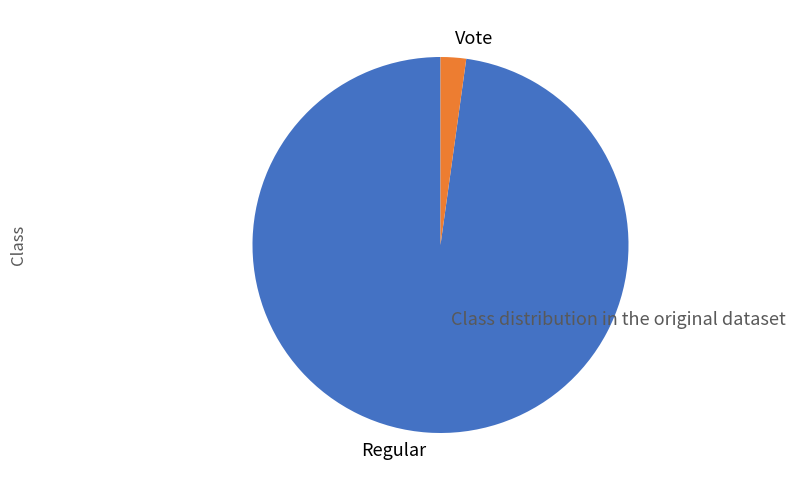

Is it true that Regular is 98% of the pie?

True